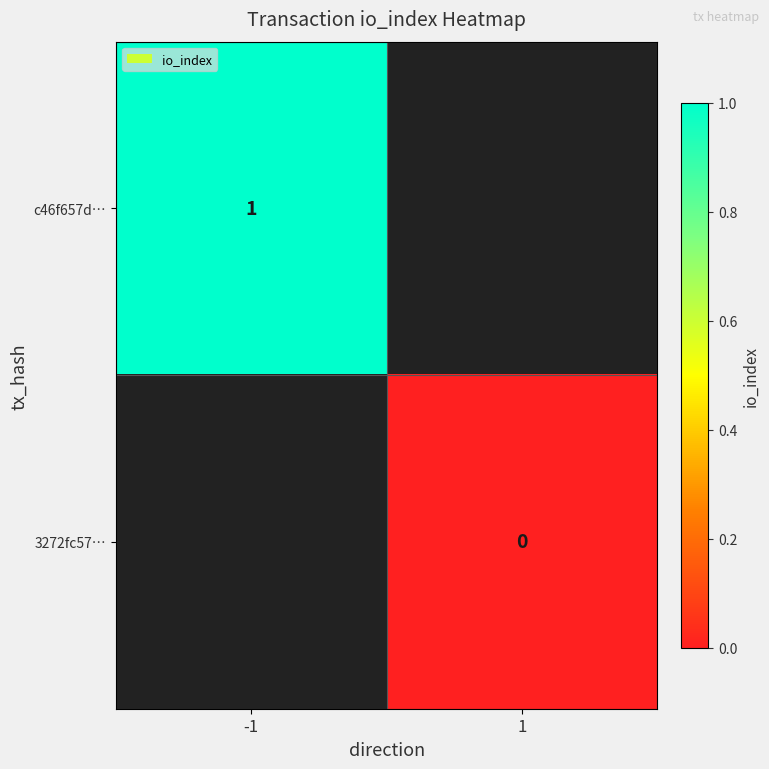

Between 1 and -1, which is larger?

-1